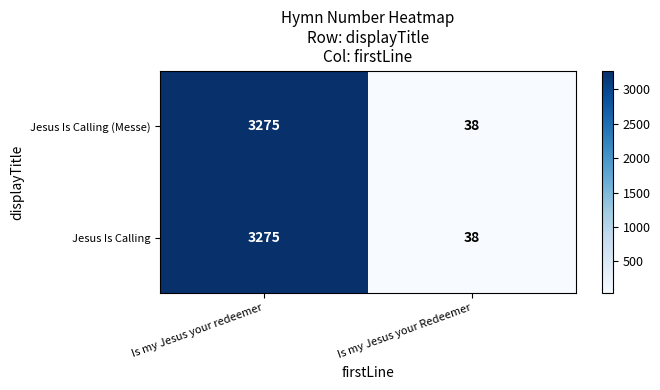

What is the difference between the maximum and minimum values in the Jesus Is Calling (Messe) series?

3237